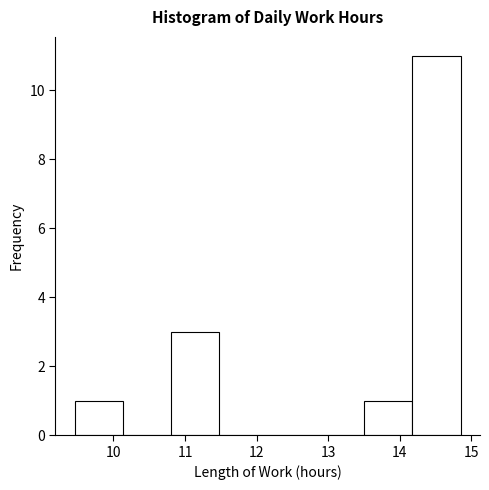

Reading left to right, transcribe this chart: for each bar, give the range it covers on the x-axis and its height. Neither the bar edges nor the heights are printed on the chart, so give them approximately, as read against the axes.

9.5 to 10.1: 1
10.1 to 10.8: 0
10.8 to 11.5: 3
11.5 to 12.2: 0
12.2 to 12.8: 0
12.8 to 13.5: 0
13.5 to 14.2: 1
14.2 to 14.9: 11